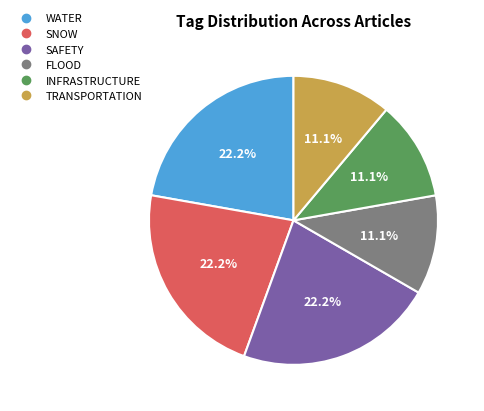

Count the number of slices in the pie.

6